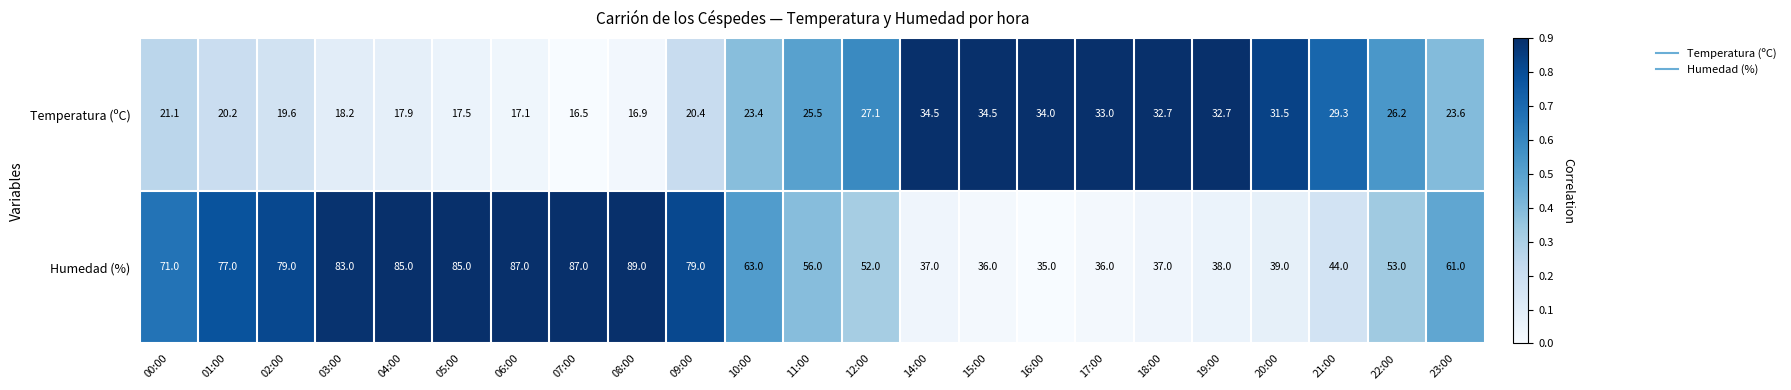

True or false: Humedad (%) has a value of 63.0 at 10:00.

True